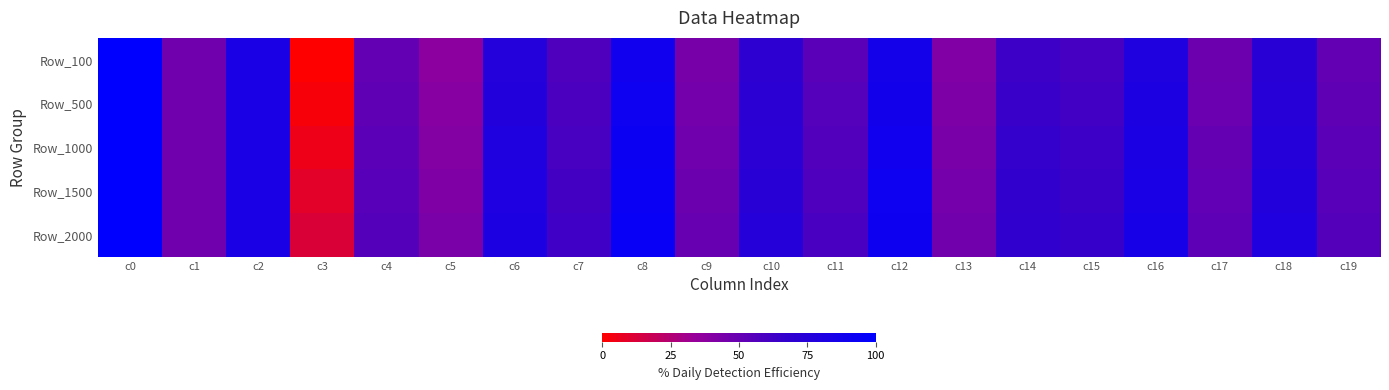

Reading left to right, extract all data points from this chart.

Row_100: c0=100.0	c1=46.5	c2=83.6	c3=0.0	c4=50.7	c5=37.9	c6=76.4	c7=57.1	c8=89.2	c9=44.3	c10=70.0	c11=53.9	c12=86.0	c13=41.1	c14=63.5	c15=60.3	c16=79.6	c17=47.5	c18=73.2	c19=50.7
Row_500: c0=100.0	c1=46.5	c2=83.6	c3=2.6	c4=52.0	c5=39.2	c6=77.7	c7=58.4	c8=90.5	c9=45.6	c10=71.2	c11=55.2	c12=87.3	c13=42.4	c14=64.8	c15=61.6	c16=80.9	c17=48.8	c18=74.5	c19=52.0
Row_1000: c0=100.0	c1=46.5	c2=83.6	c3=5.8	c4=53.3	c5=40.4	c6=78.9	c7=59.7	c8=91.8	c9=46.9	c10=72.5	c11=56.5	c12=88.6	c13=43.6	c14=66.1	c15=62.9	c16=82.2	c17=50.1	c18=75.7	c19=53.3
Row_1500: c0=100.0	c1=46.5	c2=83.6	c3=9.0	c4=54.6	c5=41.7	c6=80.2	c7=61.0	c8=93.1	c9=48.1	c10=73.8	c11=57.8	c12=89.9	c13=44.9	c14=67.4	c15=64.2	c16=83.4	c17=51.3	c18=77.0	c19=54.6
Row_2000: c0=100.0	c1=46.5	c2=83.6	c3=12.2	c4=55.8	c5=43.0	c6=81.5	c7=62.3	c8=94.4	c9=49.4	c10=75.1	c11=59.1	c12=91.1	c13=46.2	c14=68.7	c15=65.5	c16=84.7	c17=52.6	c18=78.3	c19=55.8